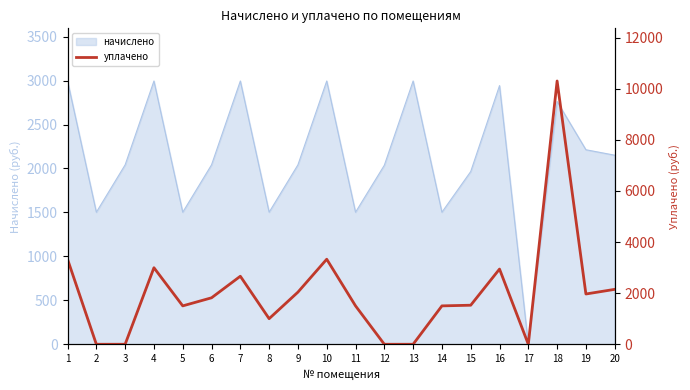

How many lines are shown in the chart?

1